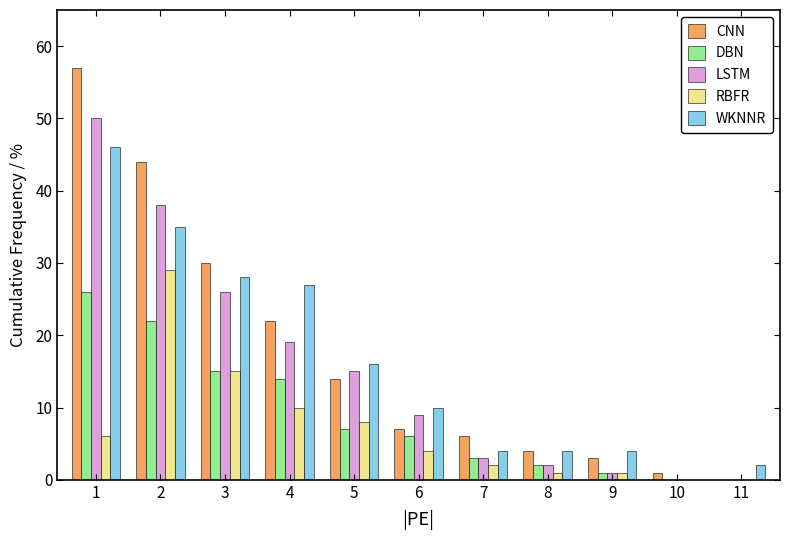

Is it true that RBFR equals -14 at 11?

False